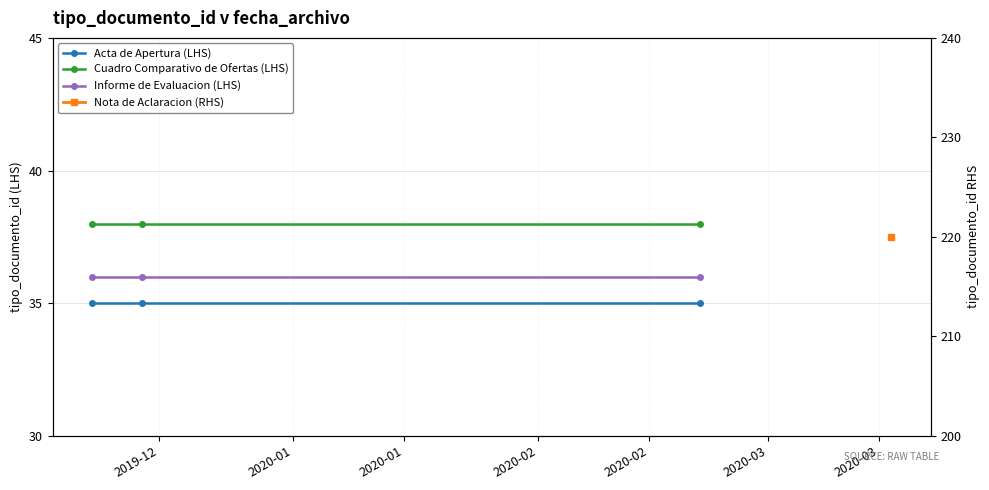

Is it true that Cuadro Comparativo de Ofertas (LHS) equals 11 at 2020-01?

False